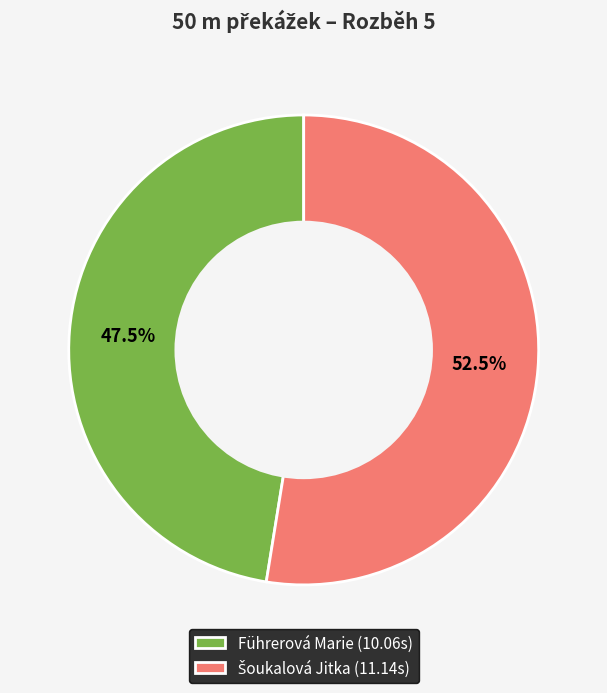

What percentage is NOT represented by Führerová Marie (10.06s)?

52.5%